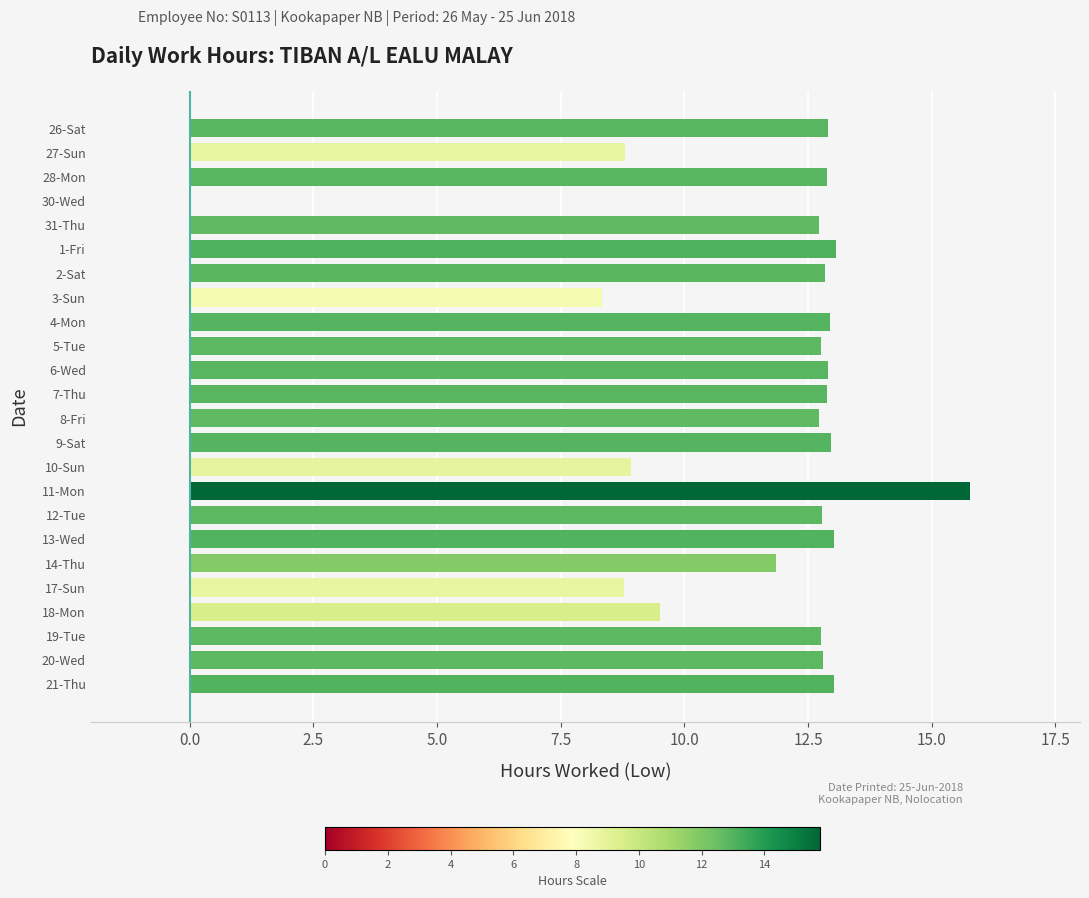

The chart shows a value of 4.6 at 27-Sun. True or false?

False